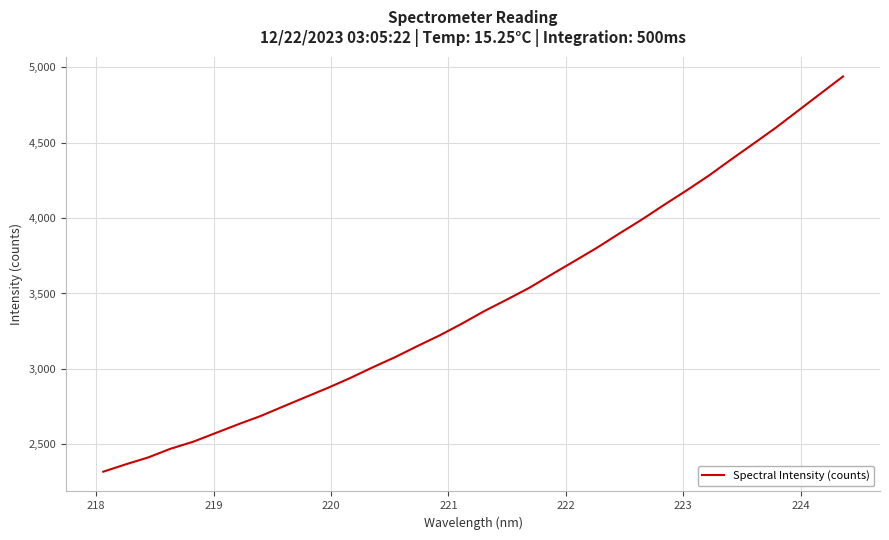

What is the minimum value shown in the chart?

2318.3